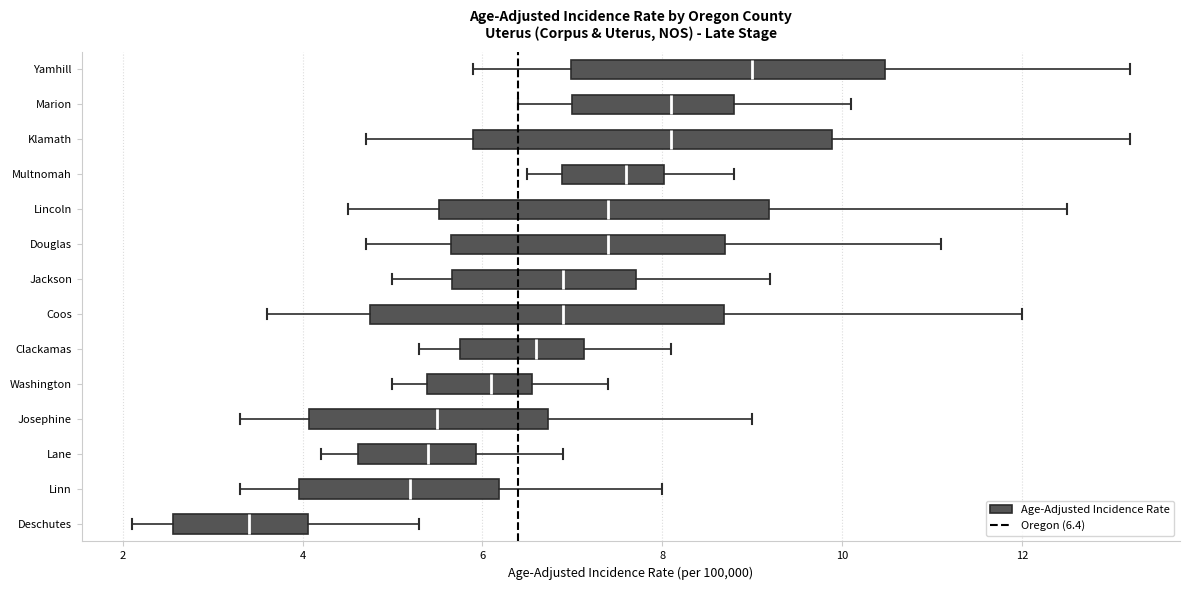

Reading bottom to top, read every box against the x-axis: the position of its median line, the range the box covers, and the ends of its whiskers. The values are not printed on the chart, so give them approximately, as read against the axis.

Deschutes: median 3.4, box 2.6 to 4.0, whiskers 2.2 to 5.4
Linn: median 5.2, box 4.0 to 6.2, whiskers 3.4 to 8.0
Lane: median 5.4, box 4.6 to 6.0, whiskers 4.2 to 7.0
Josephine: median 5.6, box 4.0 to 6.8, whiskers 3.4 to 9.0
Washington: median 6.2, box 5.4 to 6.6, whiskers 5.0 to 7.4
Clackamas: median 6.6, box 5.8 to 7.2, whiskers 5.4 to 8.2
Coos: median 7.0, box 4.8 to 8.6, whiskers 3.6 to 12.0
Jackson: median 7.0, box 5.6 to 7.8, whiskers 5.0 to 9.2
Douglas: median 7.4, box 5.6 to 8.6, whiskers 4.8 to 11.2
Lincoln: median 7.4, box 5.6 to 9.2, whiskers 4.6 to 12.6
Multnomah: median 7.6, box 6.8 to 8.0, whiskers 6.6 to 8.8
Klamath: median 8.2, box 5.8 to 9.8, whiskers 4.8 to 13.2
Marion: median 8.2, box 7.0 to 8.8, whiskers 6.4 to 10.2
Yamhill: median 9.0, box 7.0 to 10.4, whiskers 6.0 to 13.2